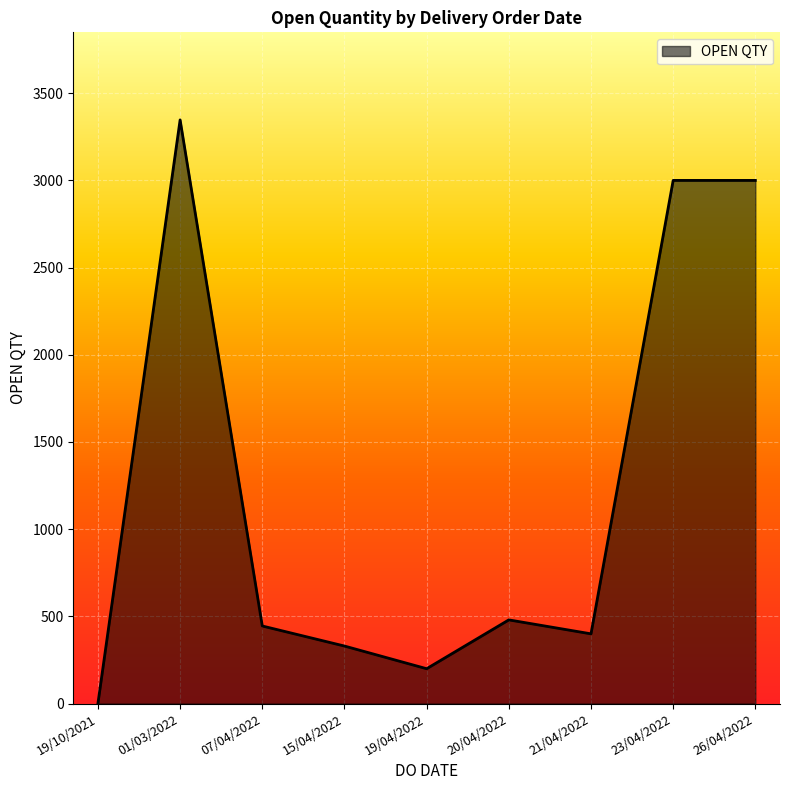

Which category has the highest value across all series?

01/03/2022